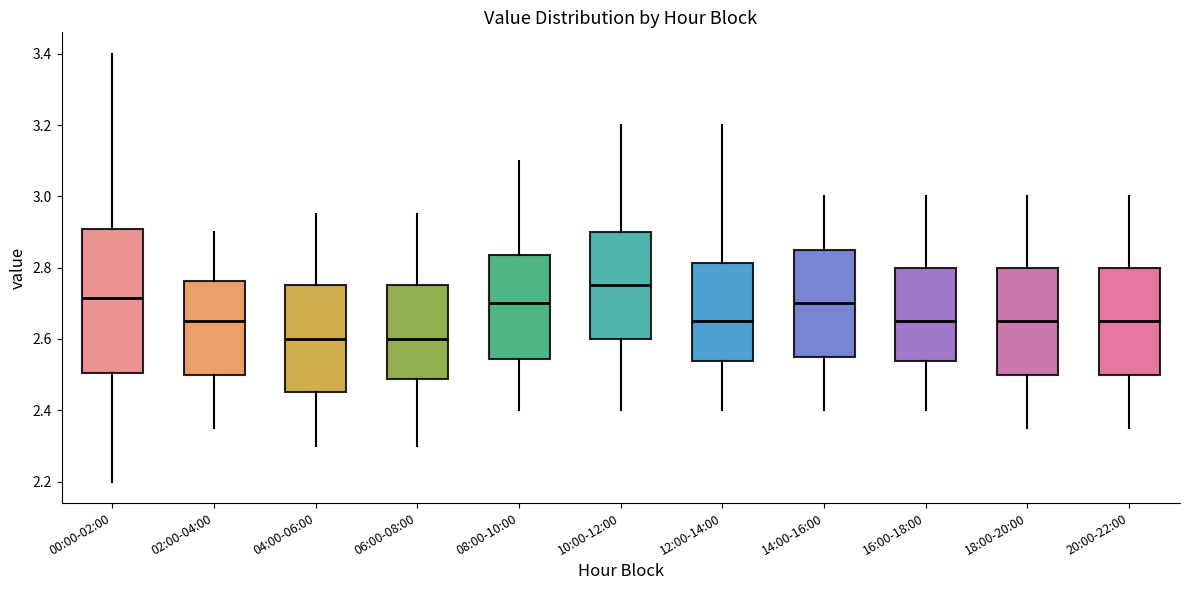

Reading left to right, transcribe this box plot: for each box, give where its median line is, the range the box spans, and where its two whiskers end, as read against the y-axis. The values are not printed on the chart, so give them approximately, as read against the axis.

00:00-02:00: median 2.72, box 2.50 to 2.90, whiskers 2.20 to 3.40
02:00-04:00: median 2.66, box 2.50 to 2.76, whiskers 2.36 to 2.90
04:00-06:00: median 2.60, box 2.46 to 2.76, whiskers 2.30 to 2.96
06:00-08:00: median 2.60, box 2.48 to 2.76, whiskers 2.30 to 2.96
08:00-10:00: median 2.70, box 2.54 to 2.84, whiskers 2.40 to 3.10
10:00-12:00: median 2.76, box 2.60 to 2.90, whiskers 2.40 to 3.20
12:00-14:00: median 2.66, box 2.54 to 2.82, whiskers 2.40 to 3.20
14:00-16:00: median 2.70, box 2.56 to 2.86, whiskers 2.40 to 3.00
16:00-18:00: median 2.66, box 2.54 to 2.80, whiskers 2.40 to 3.00
18:00-20:00: median 2.66, box 2.50 to 2.80, whiskers 2.36 to 3.00
20:00-22:00: median 2.66, box 2.50 to 2.80, whiskers 2.36 to 3.00